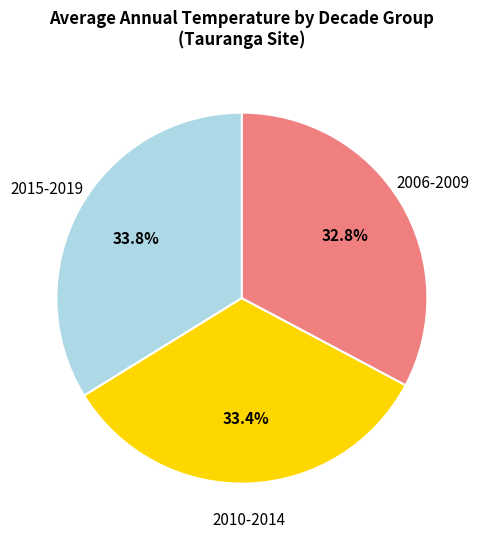

Is there any slice that represents more than half of the pie?

No